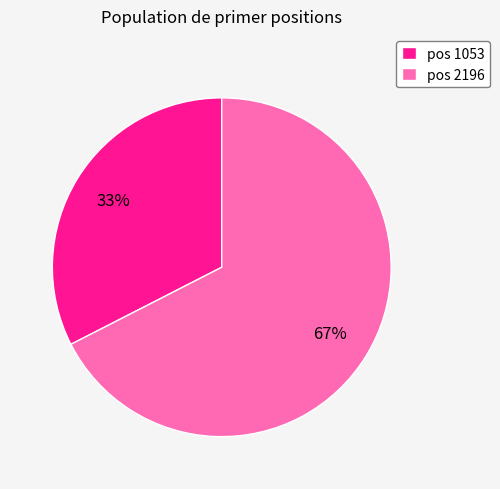

How many segments does this pie chart have?

2